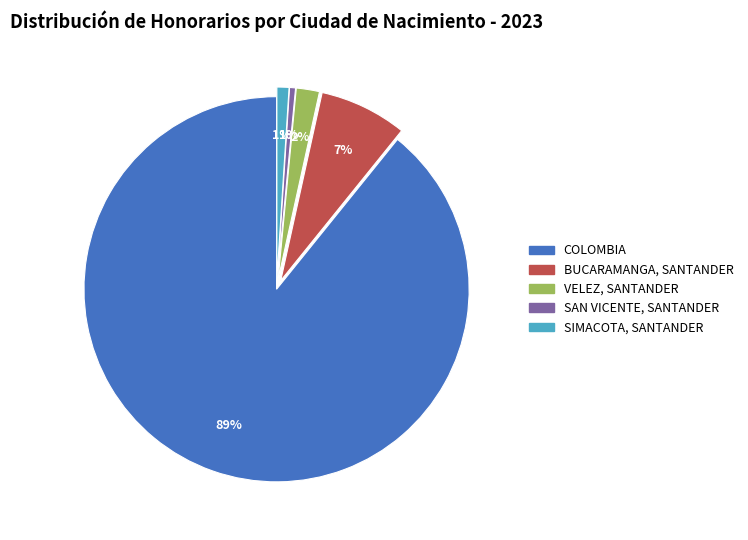

Is it true that VELEZ, SANTANDER is 15% of the pie?

False